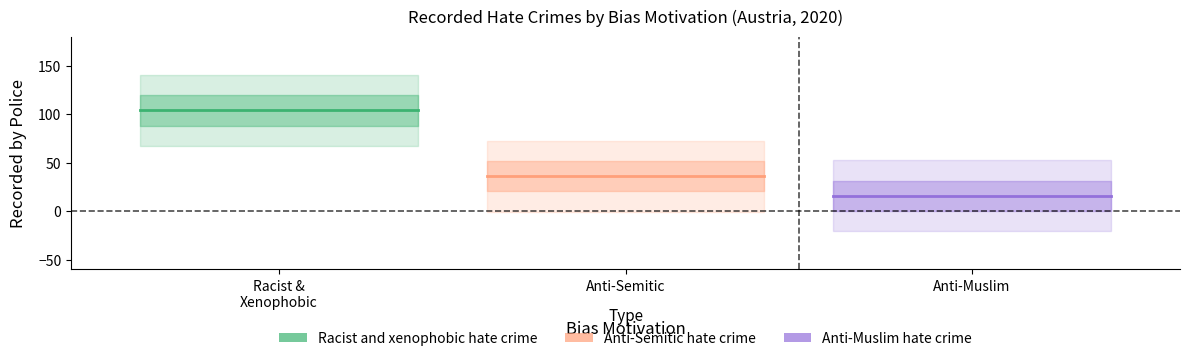

Is this an area chart (filled region under the line)?

No